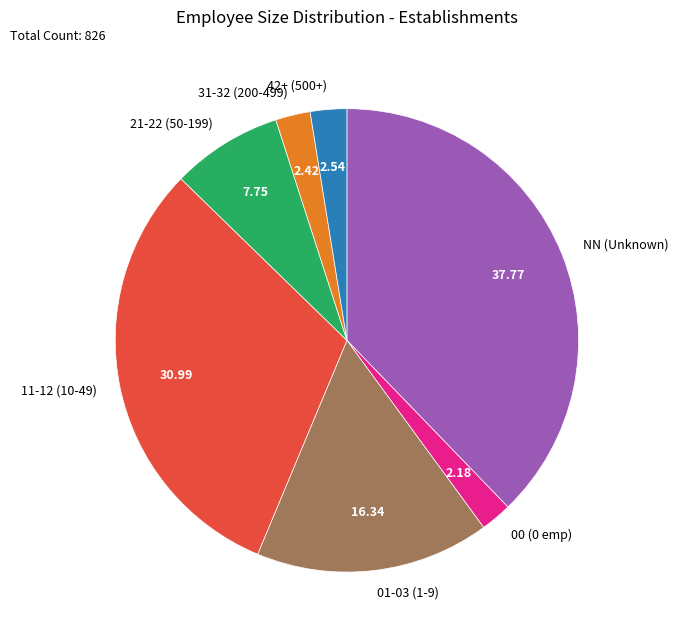

Combined, do 00 (0 emp) and 21-22 (50-199) account for over 50%?

No